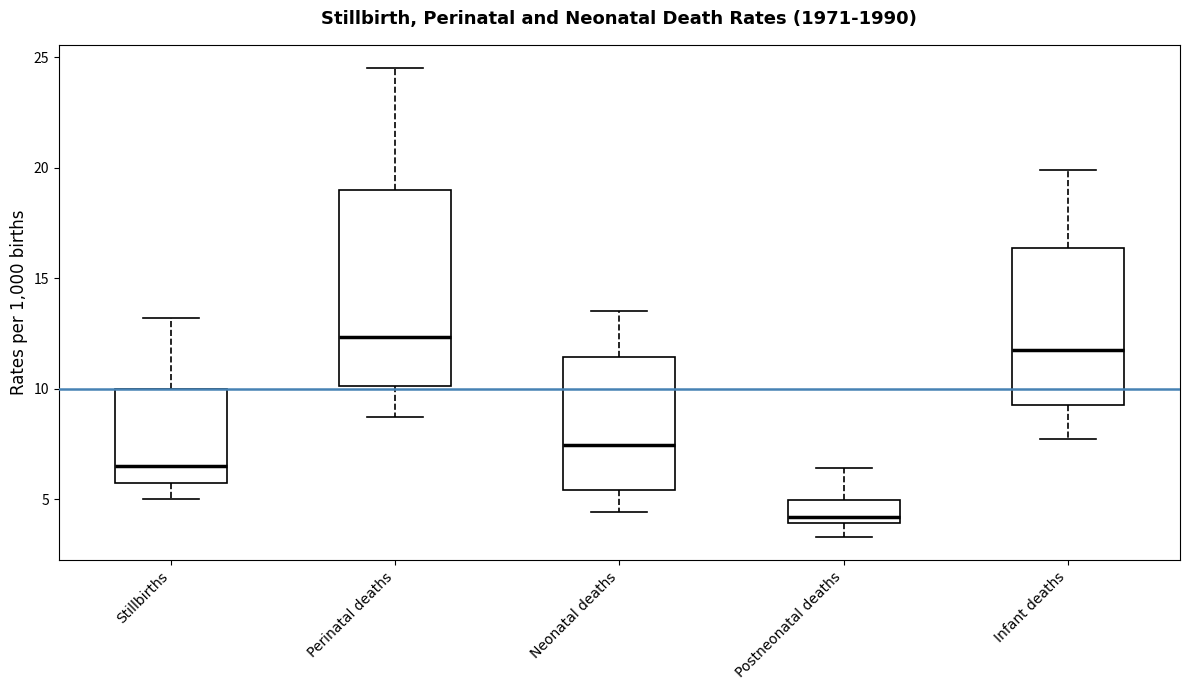

Reading left to right, read every box against the y-axis: the position of its median line, the range the box covers, and the ends of its whiskers. The values are not printed on the chart, so give them approximately, as read against the axis.

Stillbirths: median 6.5, box 5.5 to 10.0, whiskers 5.0 to 13.0
Perinatal deaths: median 12.5, box 10.0 to 19.0, whiskers 8.5 to 24.5
Neonatal deaths: median 7.5, box 5.5 to 11.5, whiskers 4.5 to 13.5
Postneonatal deaths: median 4.0 (just above the box's lower edge), box 4.0 to 5.0, whiskers 3.5 to 6.5
Infant deaths: median 12.0, box 9.5 to 16.5, whiskers 7.5 to 20.0